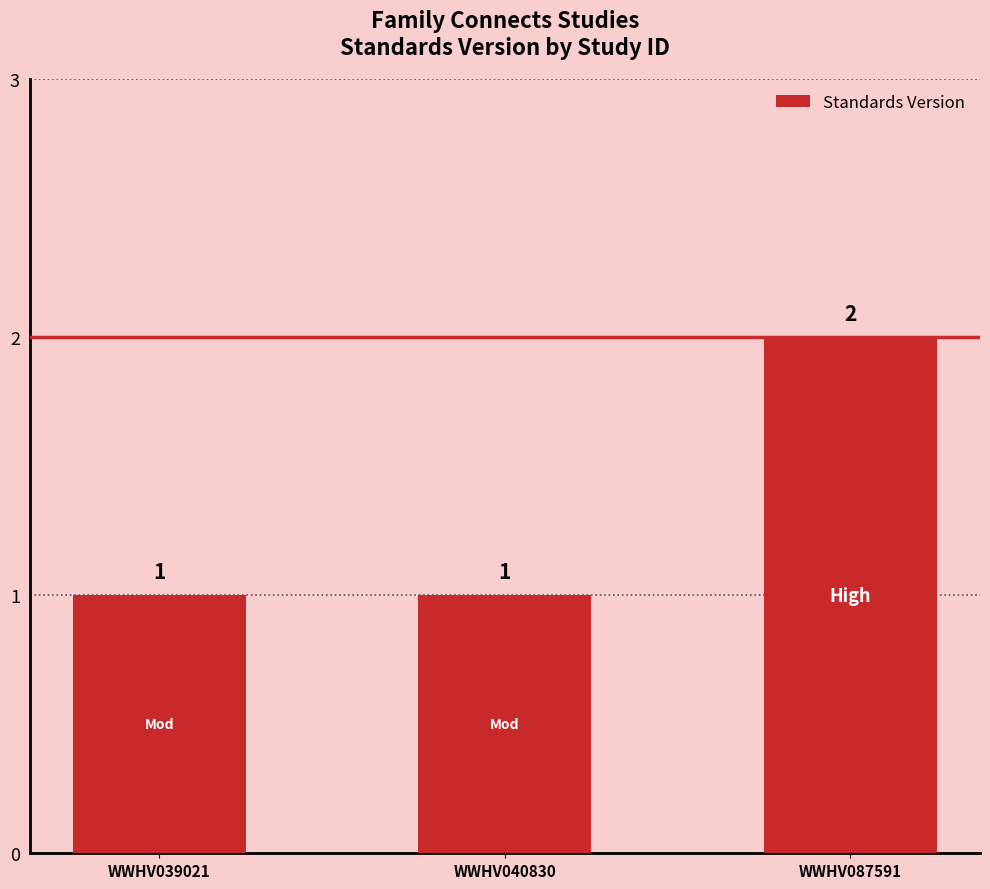

What is the change in value from WWHV039021 to WWHV087591?

+1